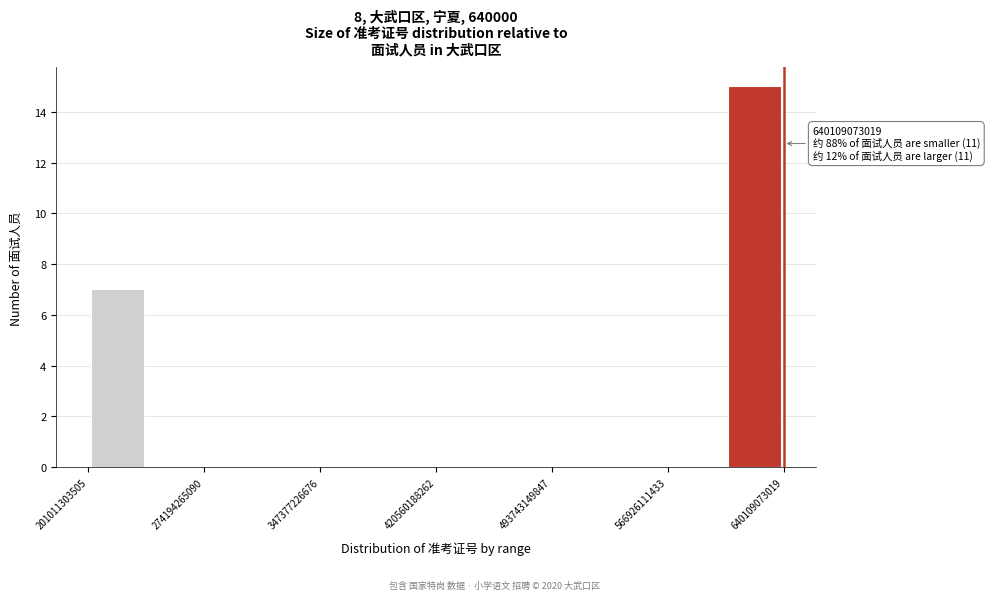

Read against the x-axis, roughly where is the centre of the tallest bar?

620000000000